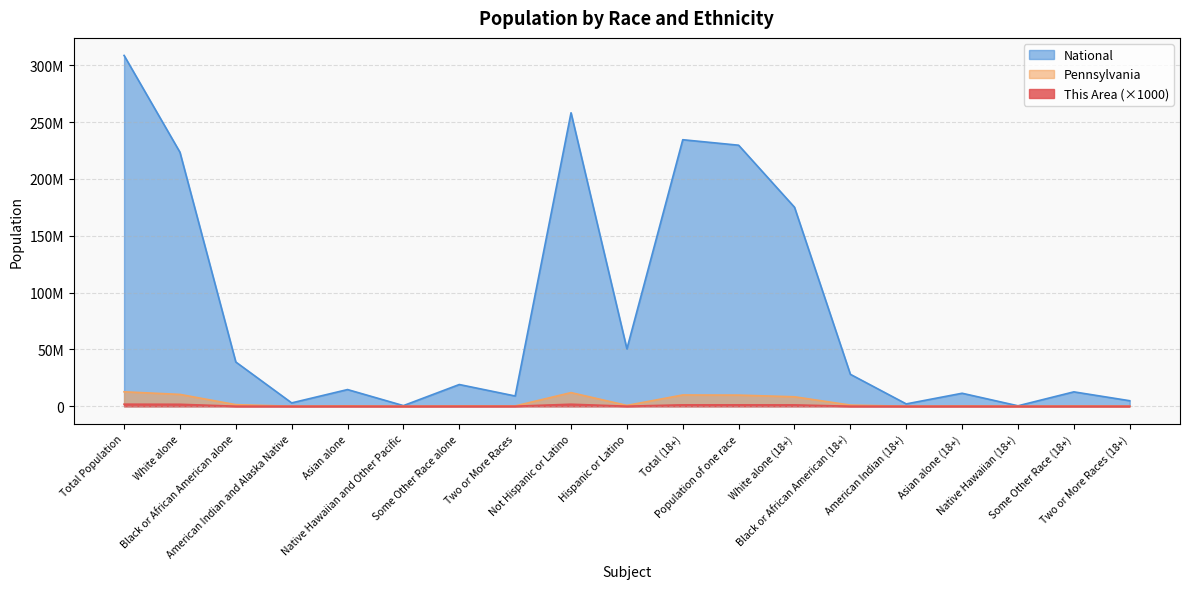

Between American Indian and Alaska Native and Black or African American alone, which is larger?

Black or African American alone